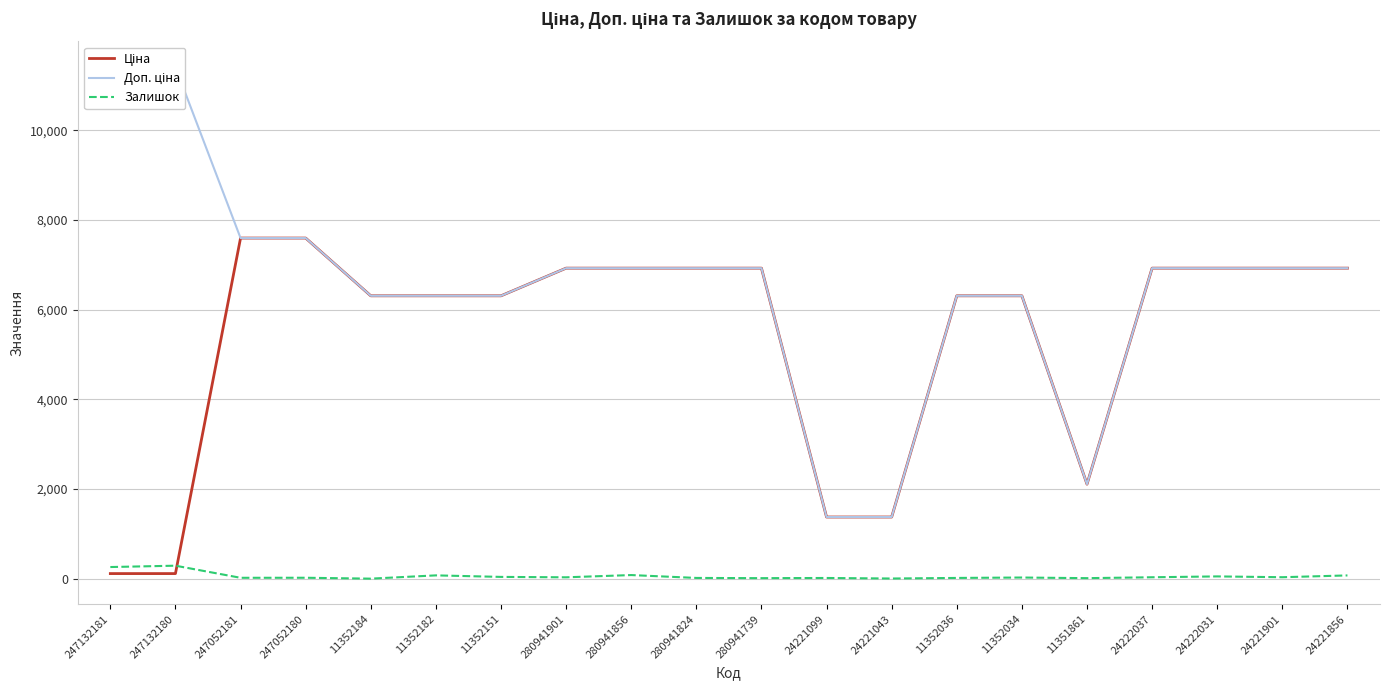

How many lines are shown in the chart?

3